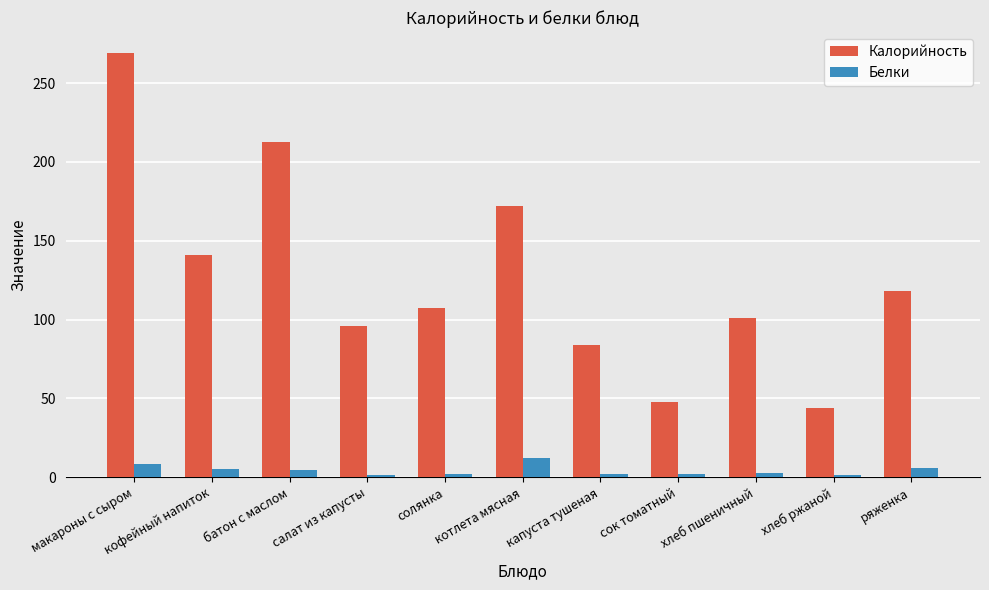

What is the sum of the Белки values at капуста тушеная and котлета мясная?

14.1